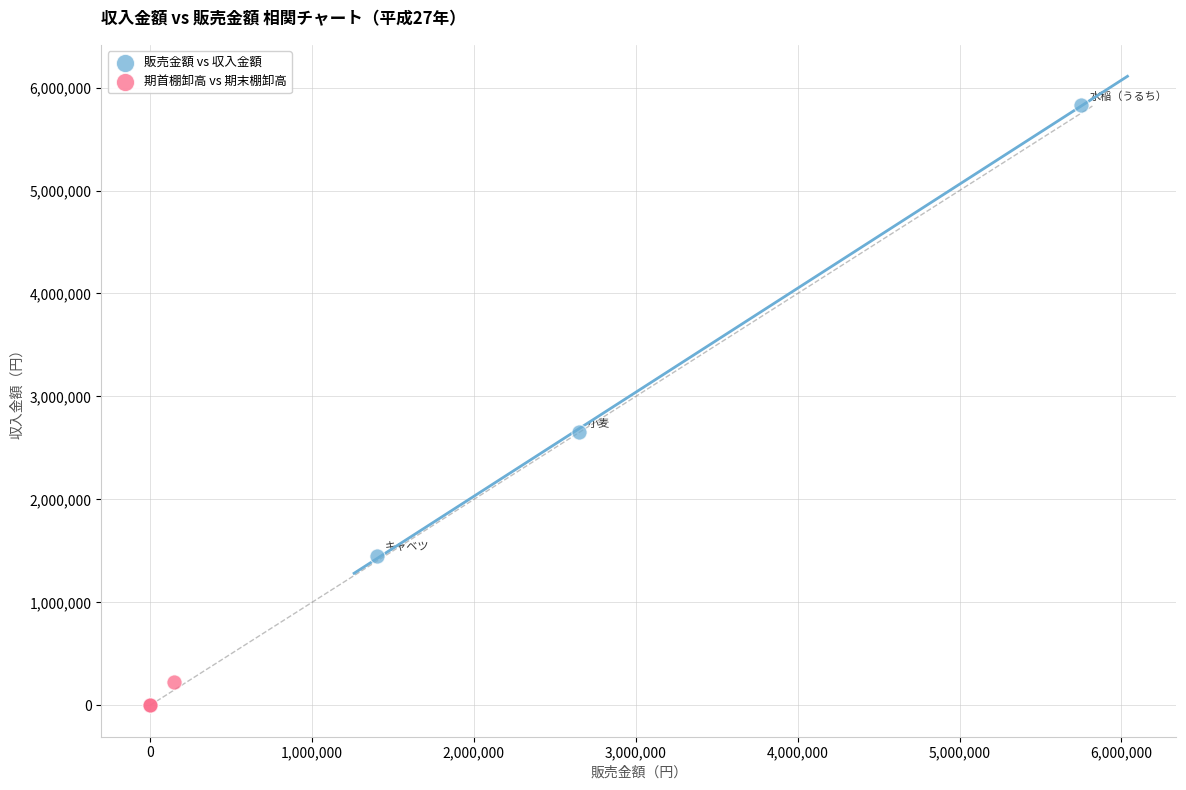

Which series contains the lowest Y value?

期首棚卸高 vs 期末棚卸高